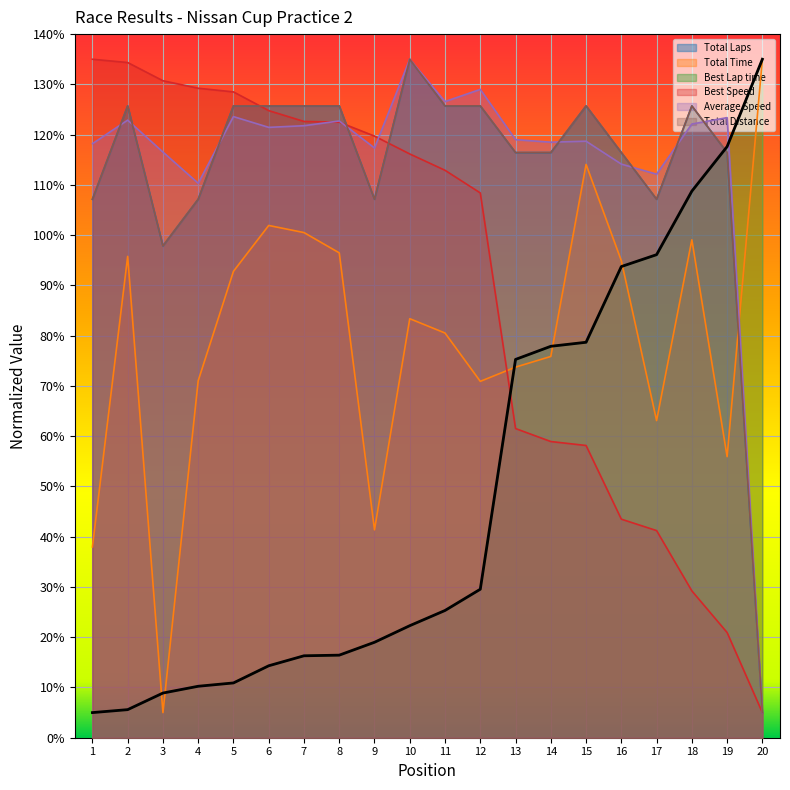

True or false: Total Time and Total Laps intersect in this chart.

True